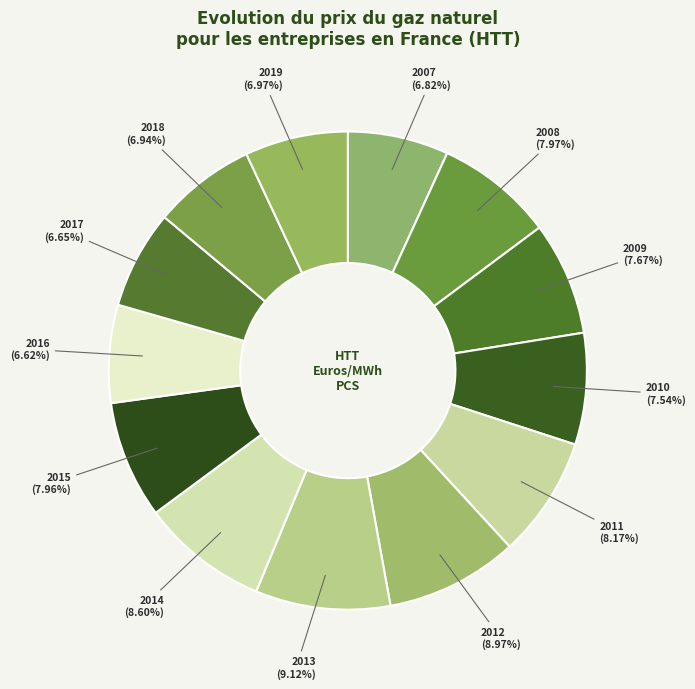

What is the ratio of the value at 2008 to the value at 2007?

1.2